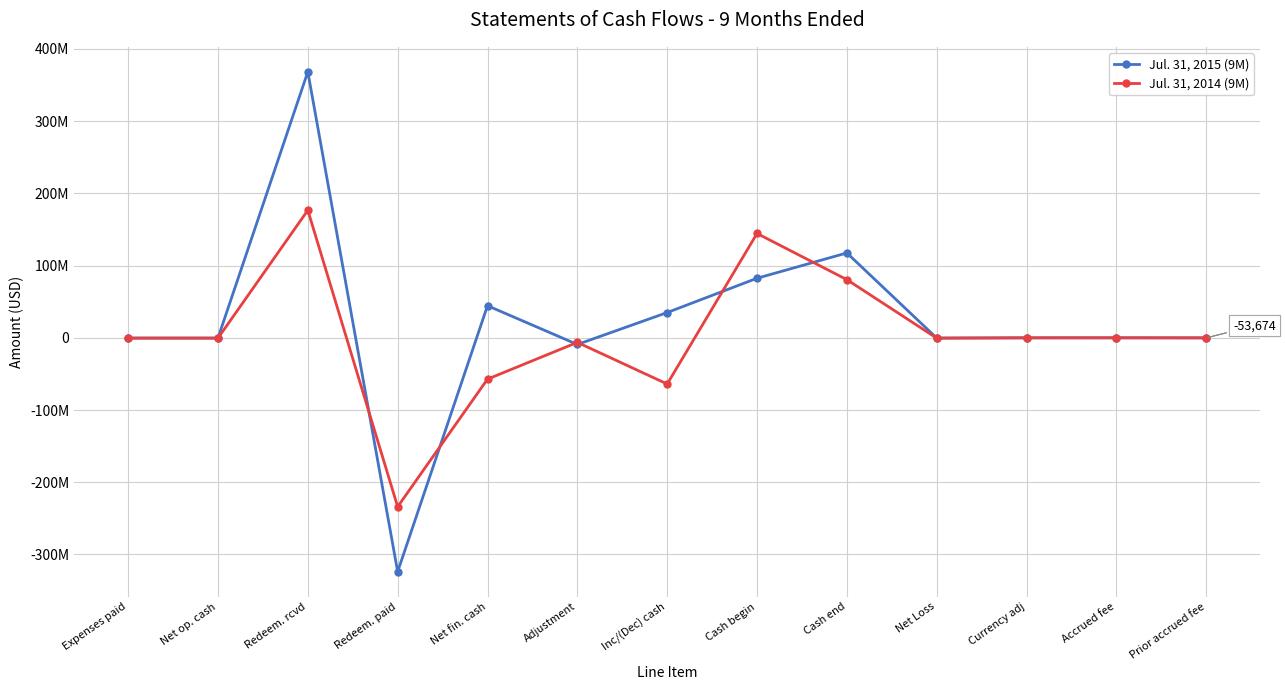

Which series has the largest total across all categories?

Jul. 31, 2015 (9M)